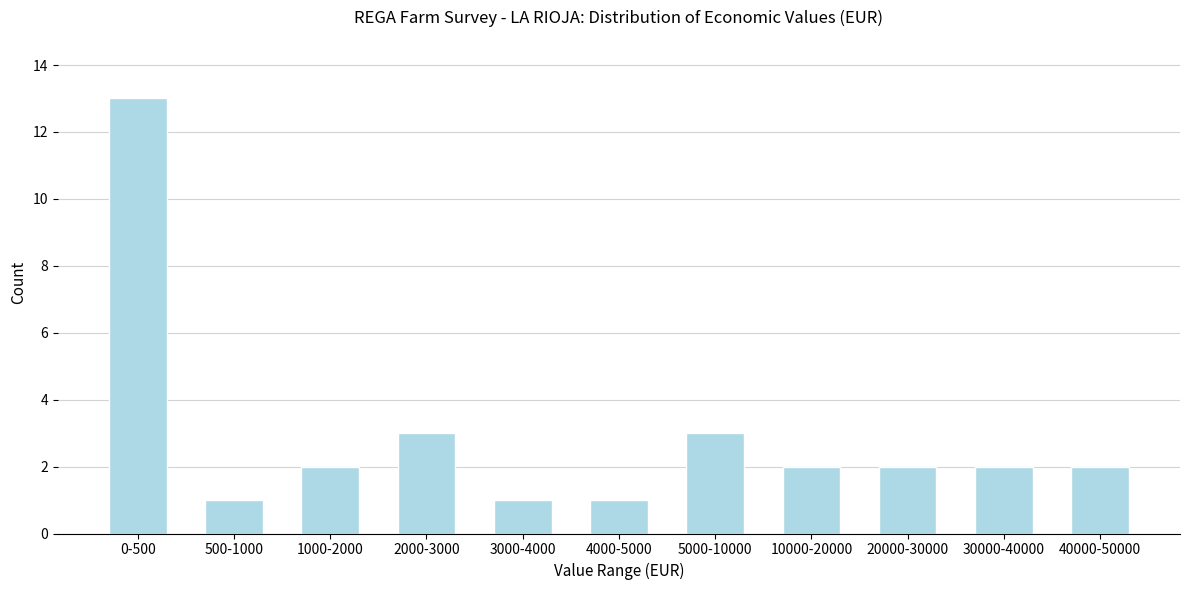

Reading right to left, what are all the values shown in this chart?

40000-50000=2	30000-40000=2	20000-30000=2	10000-20000=2	5000-10000=3	4000-5000=1	3000-4000=1	2000-3000=3	1000-2000=2	500-1000=1	0-500=13